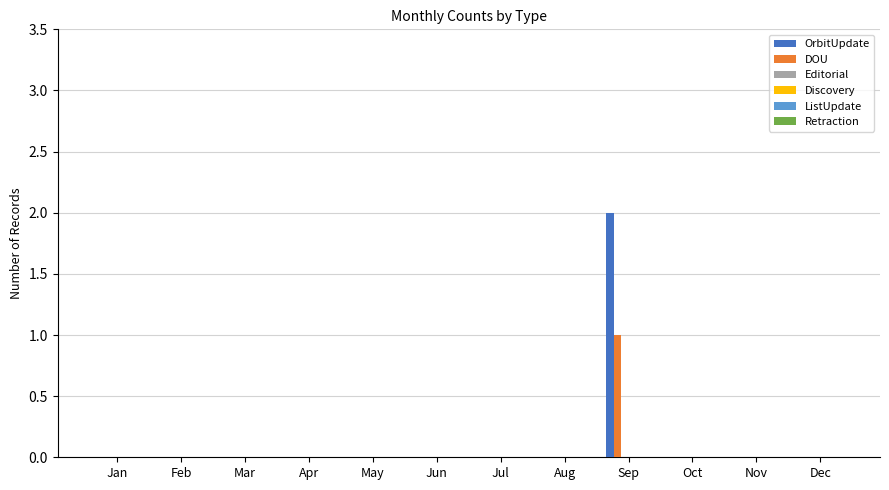

Reading left to right, what are all the values shown in this chart?

OrbitUpdate: Jan=0	Feb=0	Mar=0	Apr=0	May=0	Jun=0	Jul=0	Aug=0	Sep=2	Oct=0	Nov=0	Dec=0
DOU: Jan=0	Feb=0	Mar=0	Apr=0	May=0	Jun=0	Jul=0	Aug=0	Sep=1	Oct=0	Nov=0	Dec=0